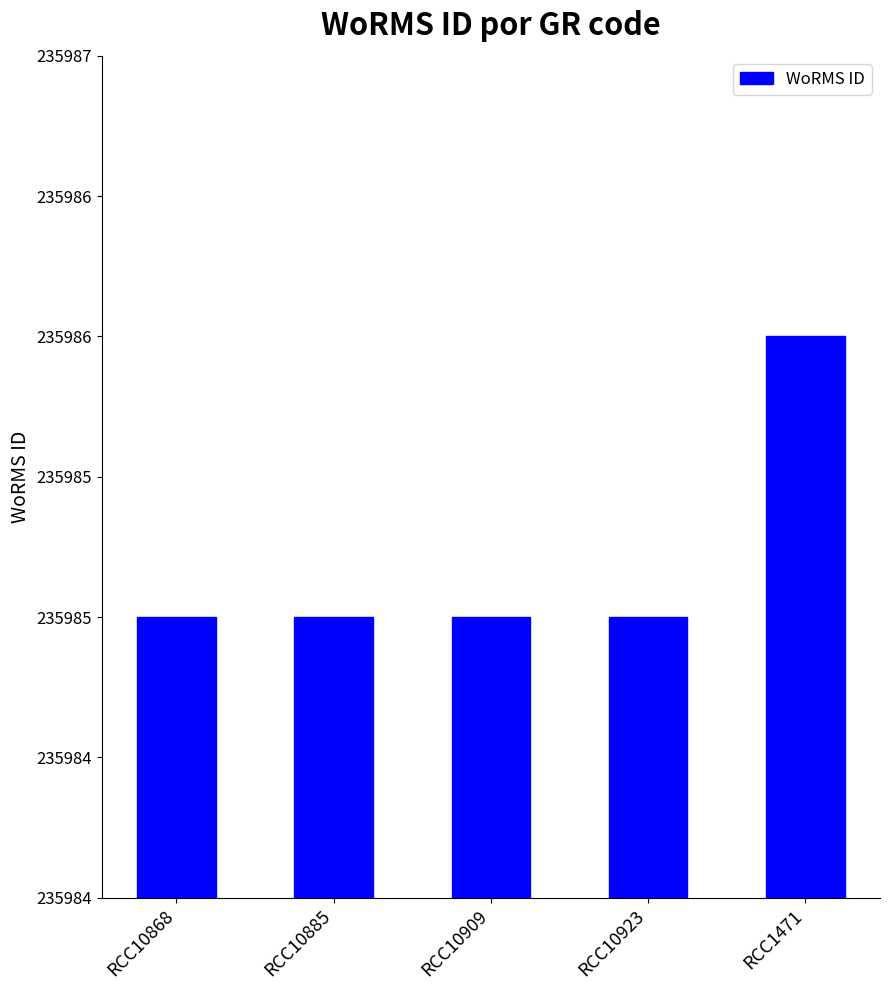

Which has a higher value, RCC10923 or RCC10909?

RCC10923